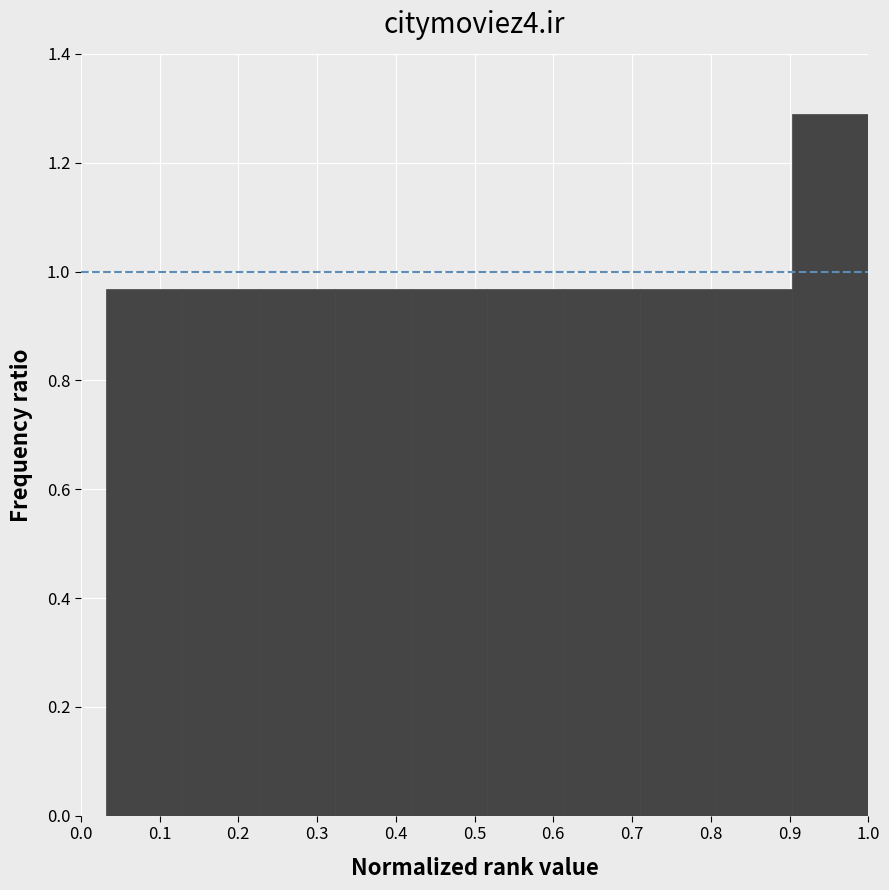

What is the height of the bar covering 0.23 to 0.32 on the x-axis? Neither the bar edges nor the heights are printed on the chart, so give them approximately, as read against the axes.

0.96